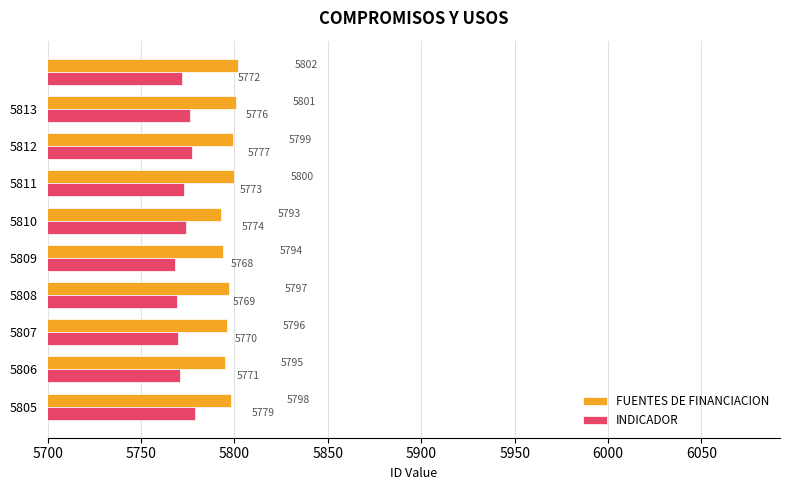

How many FUENTES DE FINANCIACION values are between 5795 and 5800?

6